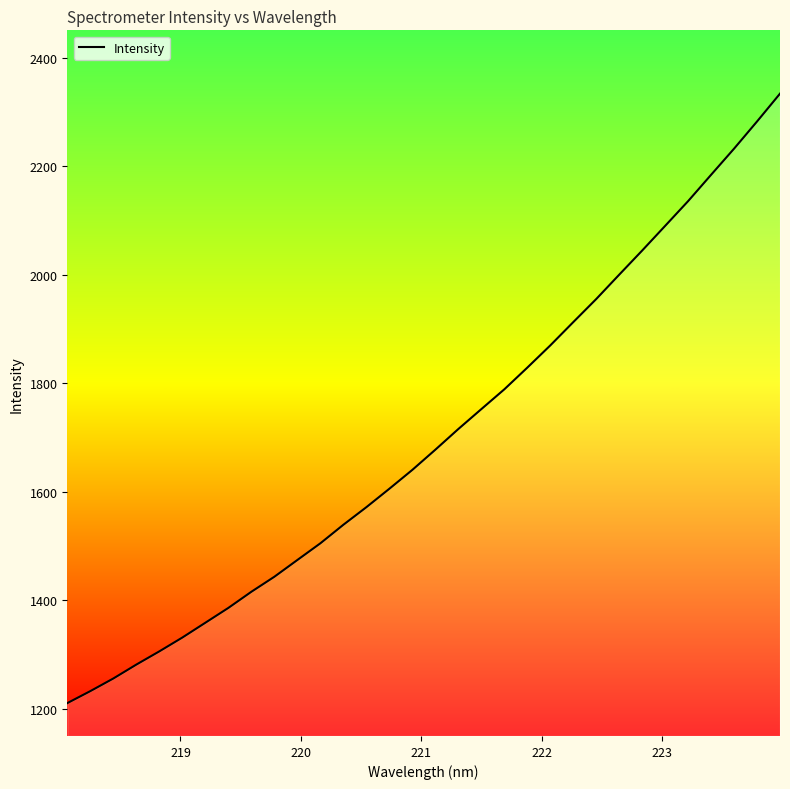

What is the difference between the maximum and minimum values?

1123.2